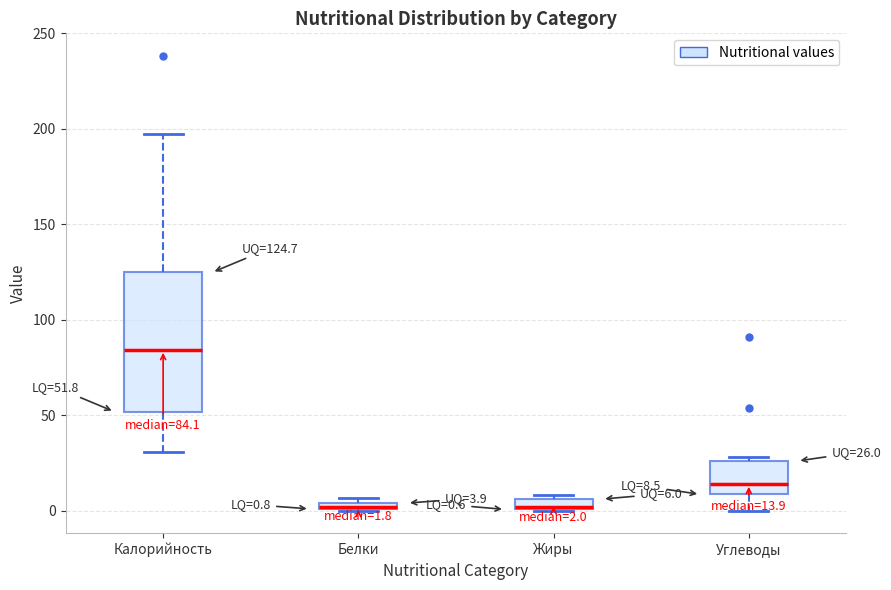

Which box is the tallest, from its lower edge to its upper edge?

Калорийность